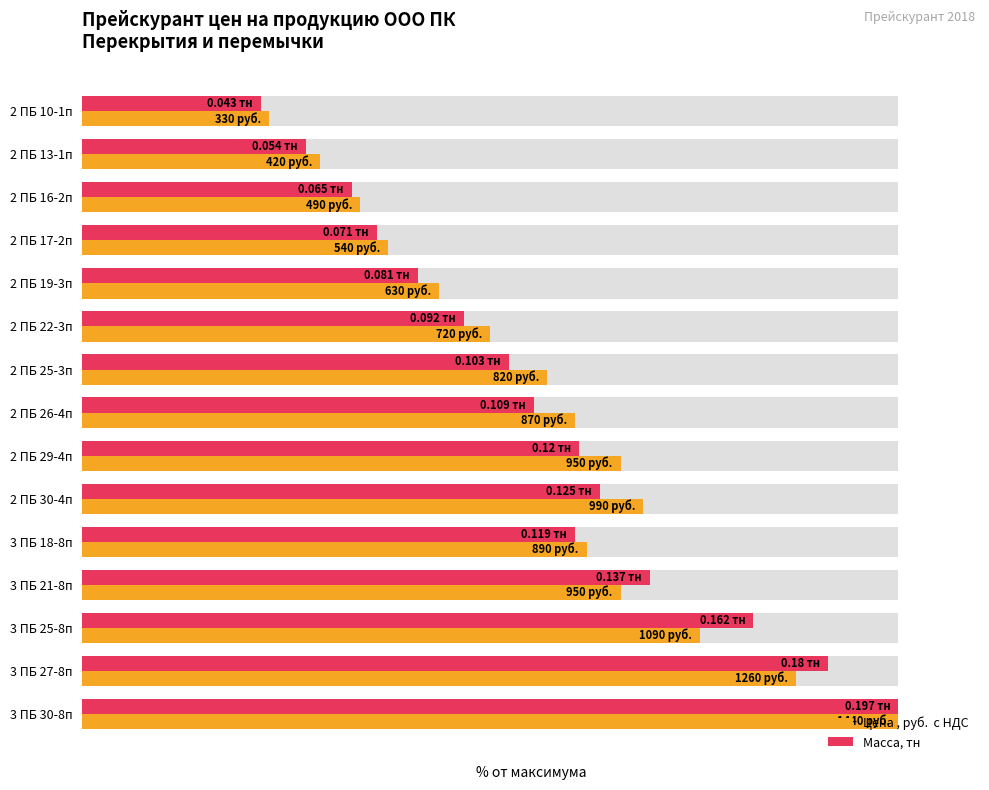

What is the value of the Масса, тн bar at the 3rd from the left?

33.0